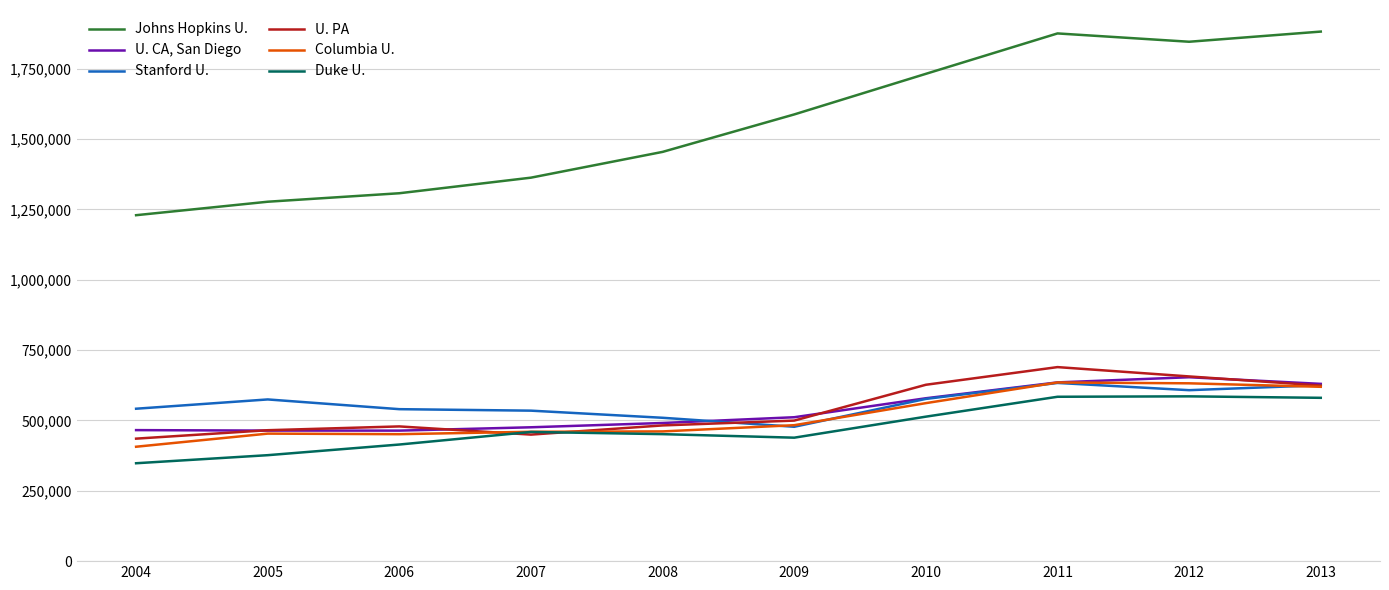

What is the approximate value of U. CA, San Diego at 2005?

463946